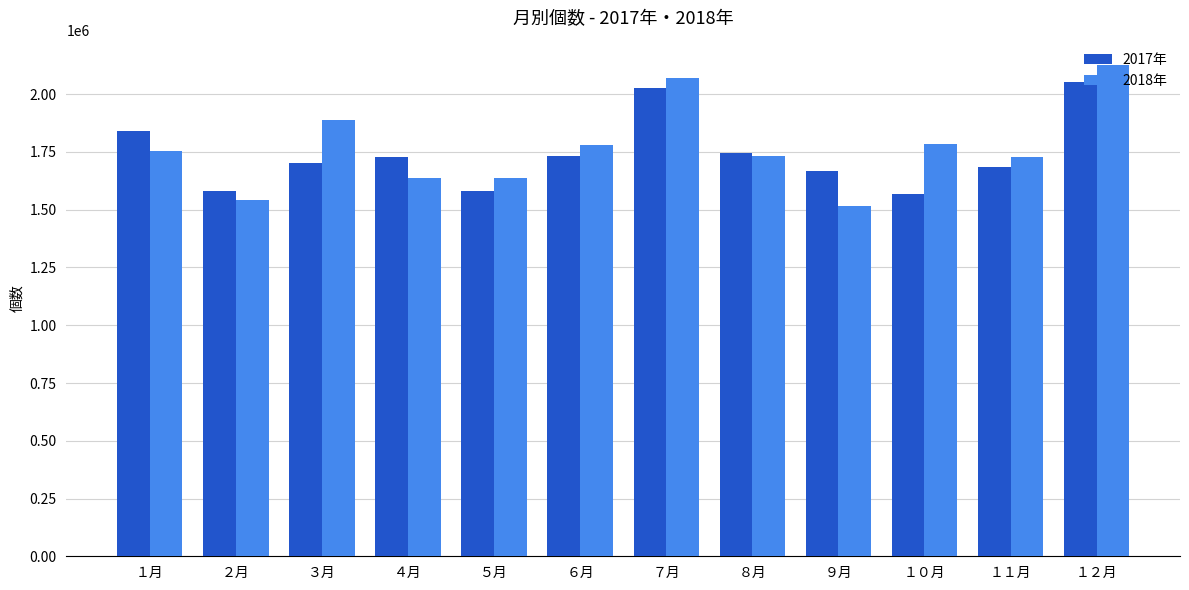

What is the difference between the 2018年 values at ５月 and １０月?

149218